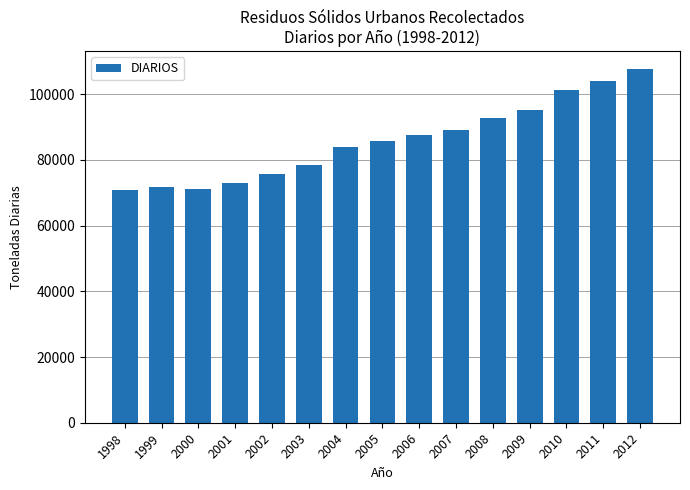

How many values are below 85667?

7